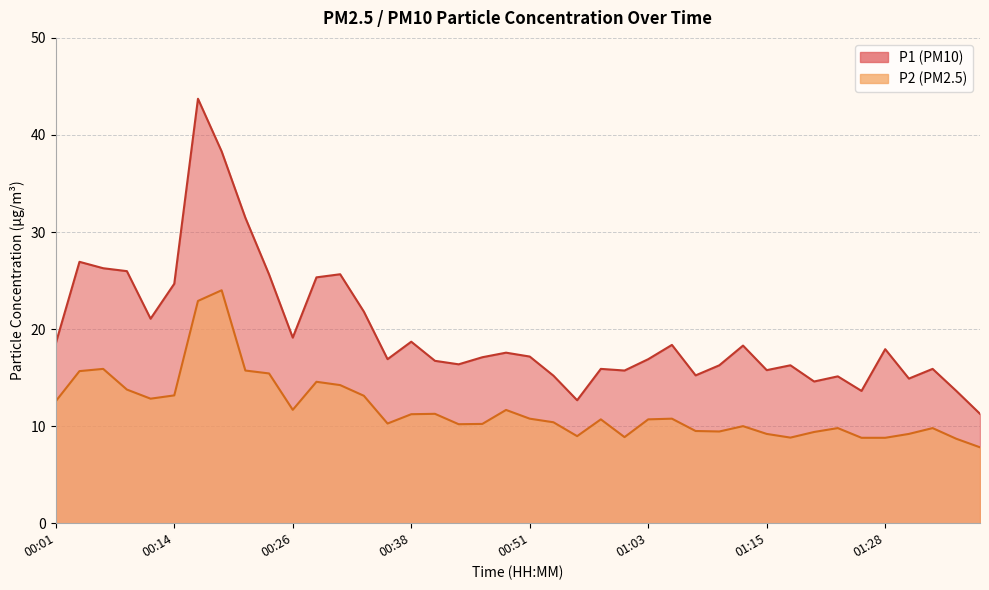

What is the difference between the P1 values at 00:26 and 01:30?

4.2